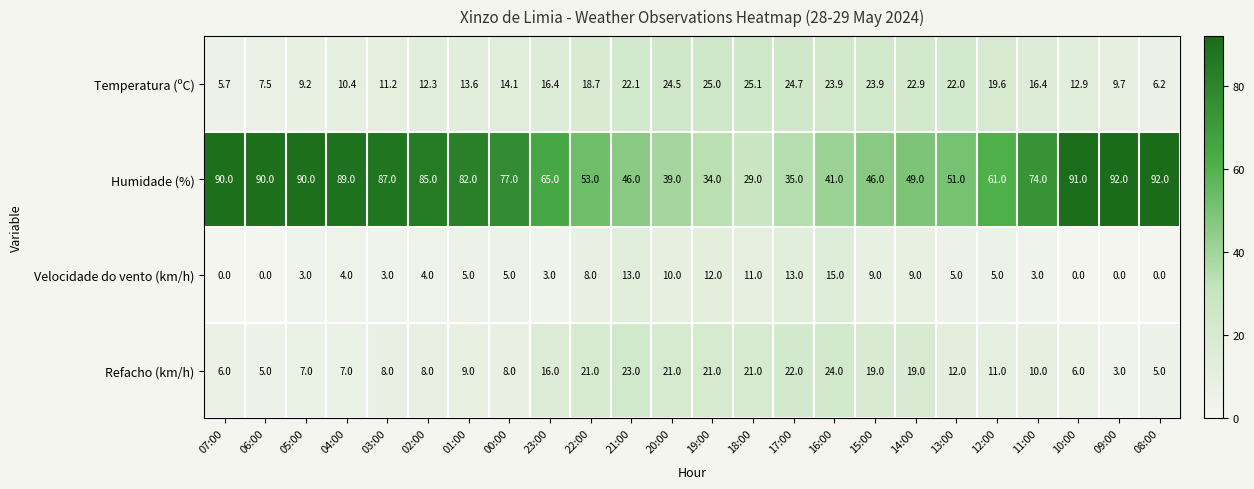

Which series has the largest range (max minus min)?

Humidade (%)